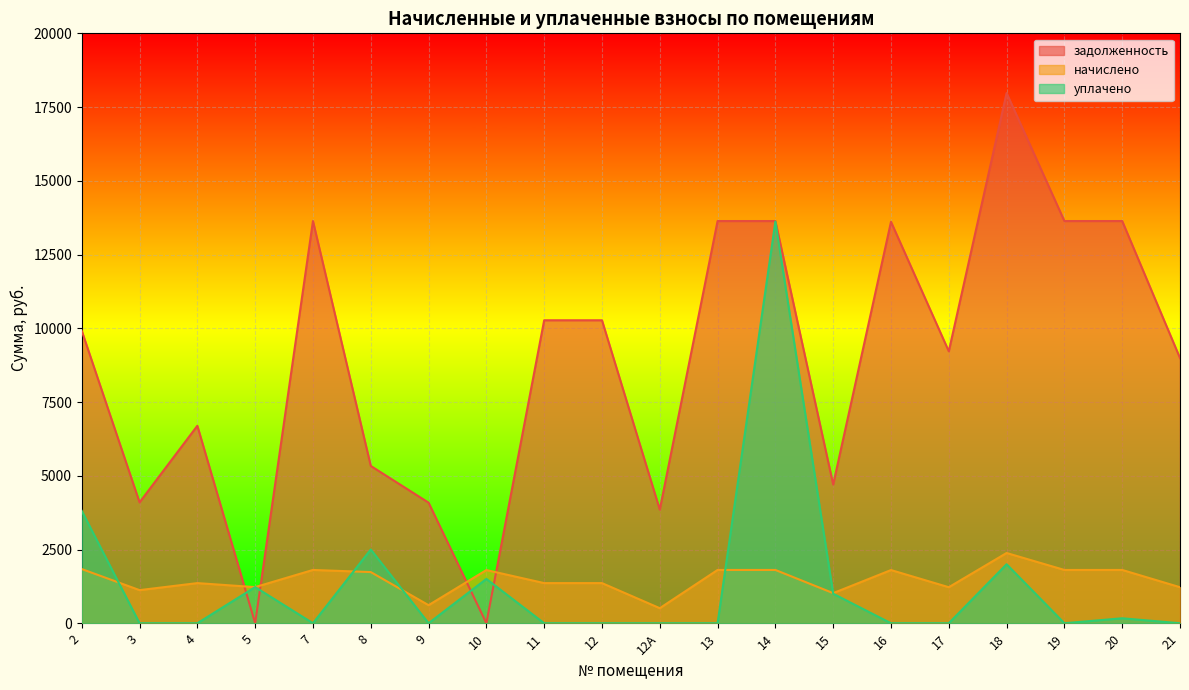

What is the difference between the начислено values at 21 and 15?

200.7